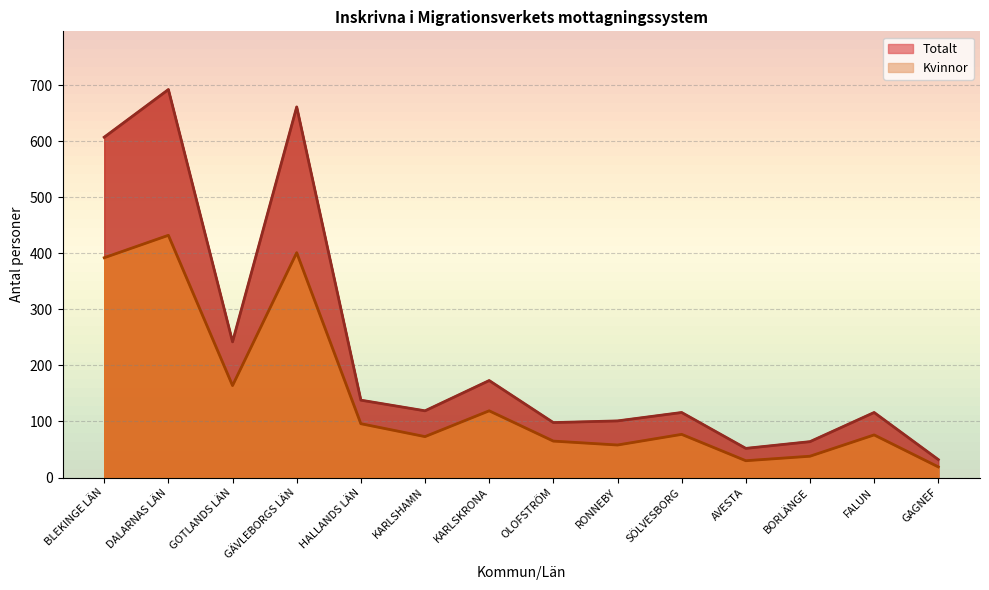

What position from the right is DALARNAS LÄN?

13